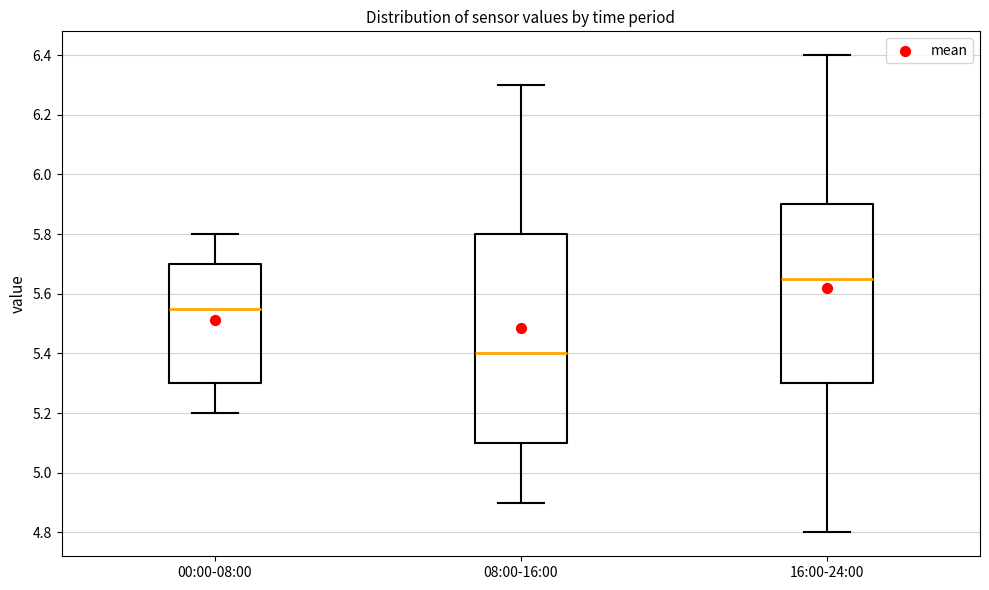

Which box is the tallest, from its lower edge to its upper edge?

08:00-16:00